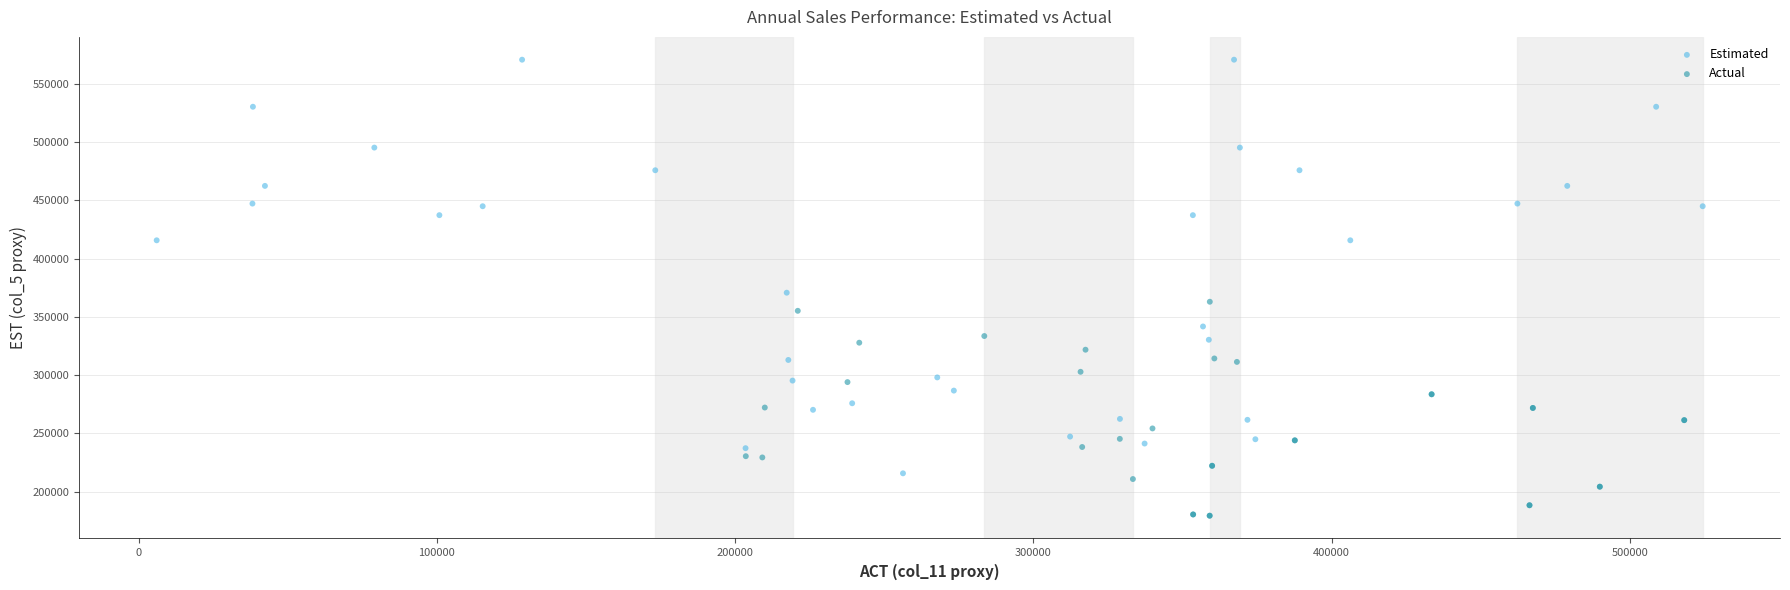

Which series contains the highest Y value?

Estimated